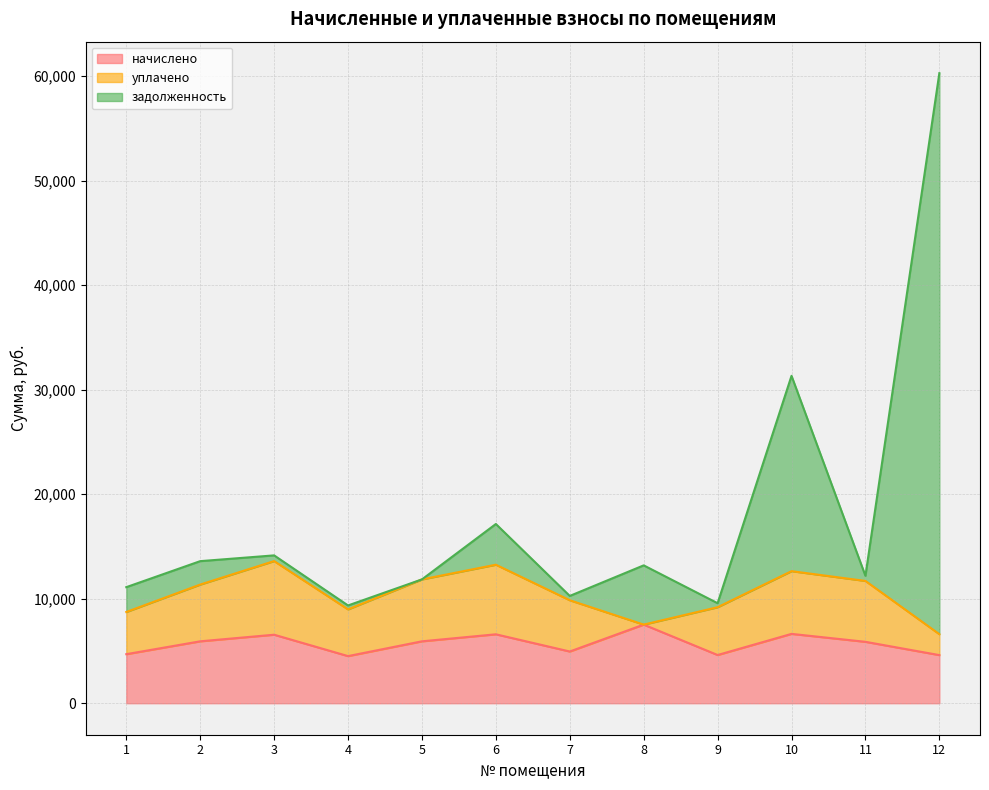

What is the maximum value for начислено?

7520.5